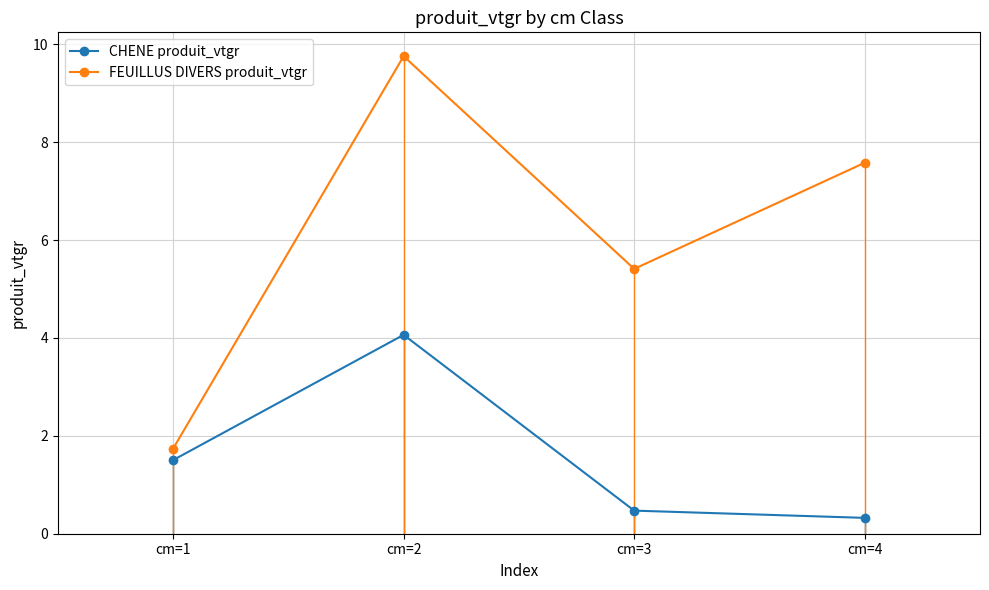

Read the FEUILLUS DIVERS produit_vtgr value at cm=2.

9.8